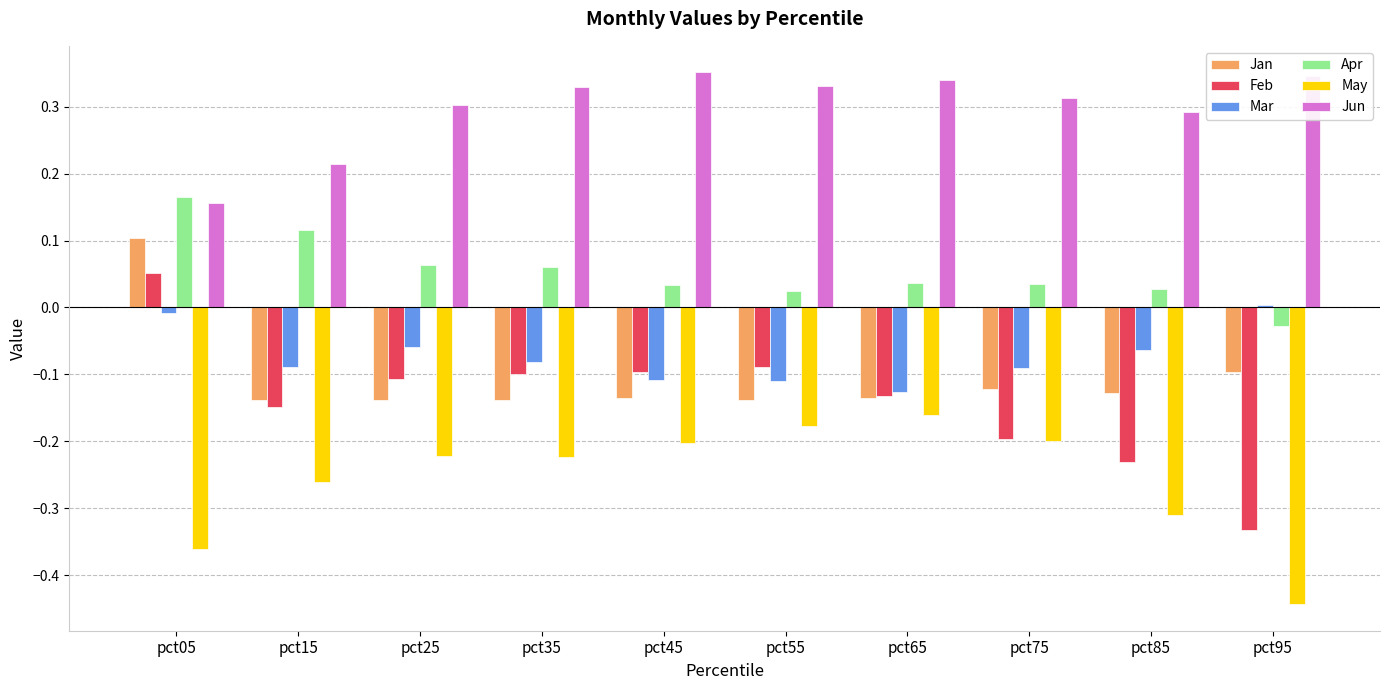

At which category is the sum across all series the highest?

pct05